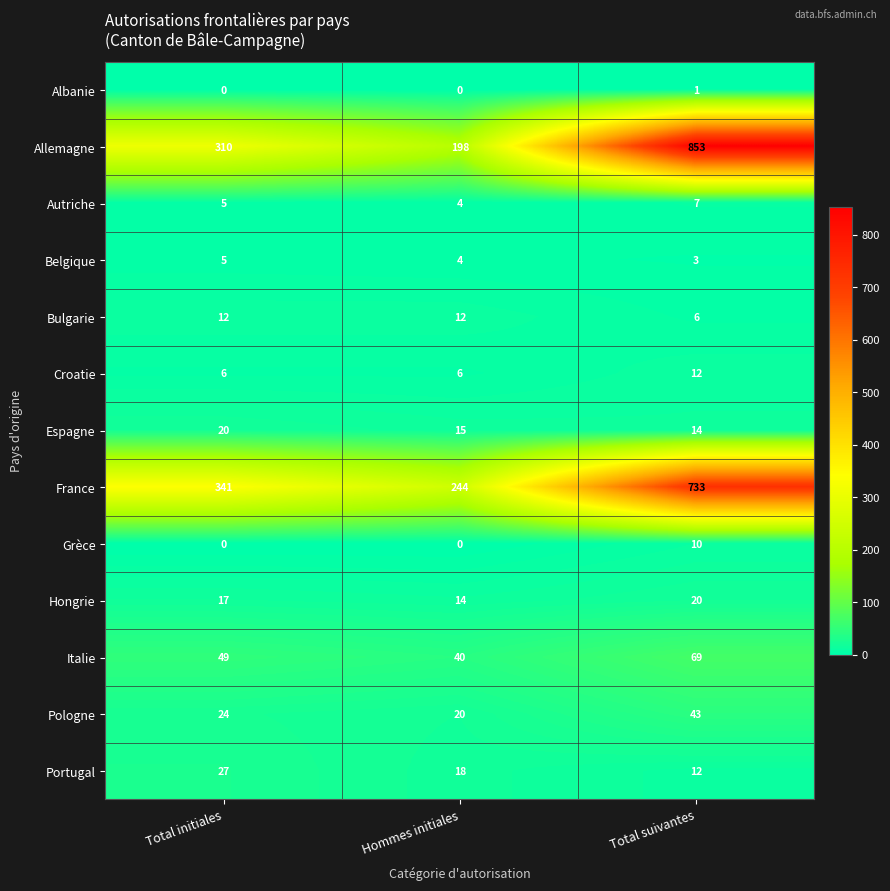

What is the difference between the highest and lowest values at Total suivantes?

852